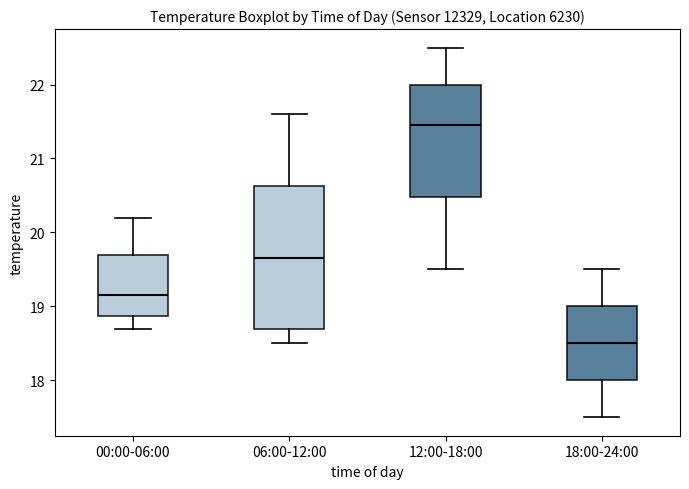

Reading left to right, transcribe this box plot: for each box, give where its median line is, the range the box spans, and where its two whiskers end, as read against the y-axis. The values are not printed on the chart, so give them approximately, as read against the axis.

00:00-06:00: median 19.2, box 18.9 to 19.7, whiskers 18.7 to 20.2
06:00-12:00: median 19.7, box 18.7 to 20.6, whiskers 18.5 to 21.6
12:00-18:00: median 21.5, box 20.5 to 22.0, whiskers 19.5 to 22.5
18:00-24:00: median 18.5, box 18.0 to 19.0, whiskers 17.5 to 19.5